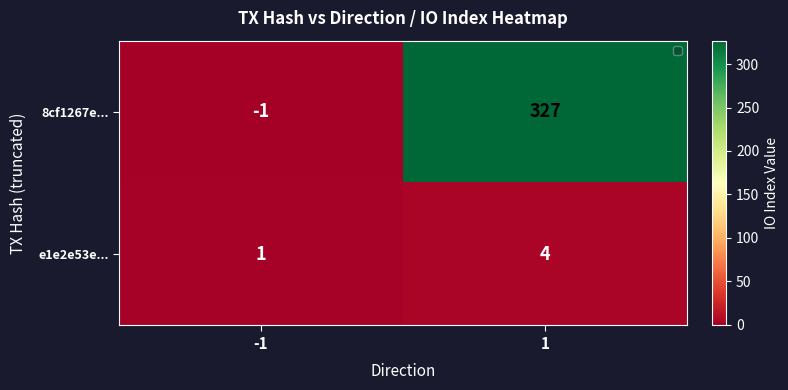

The 8cf1267e... series shows 327 at 1. True or false?

True